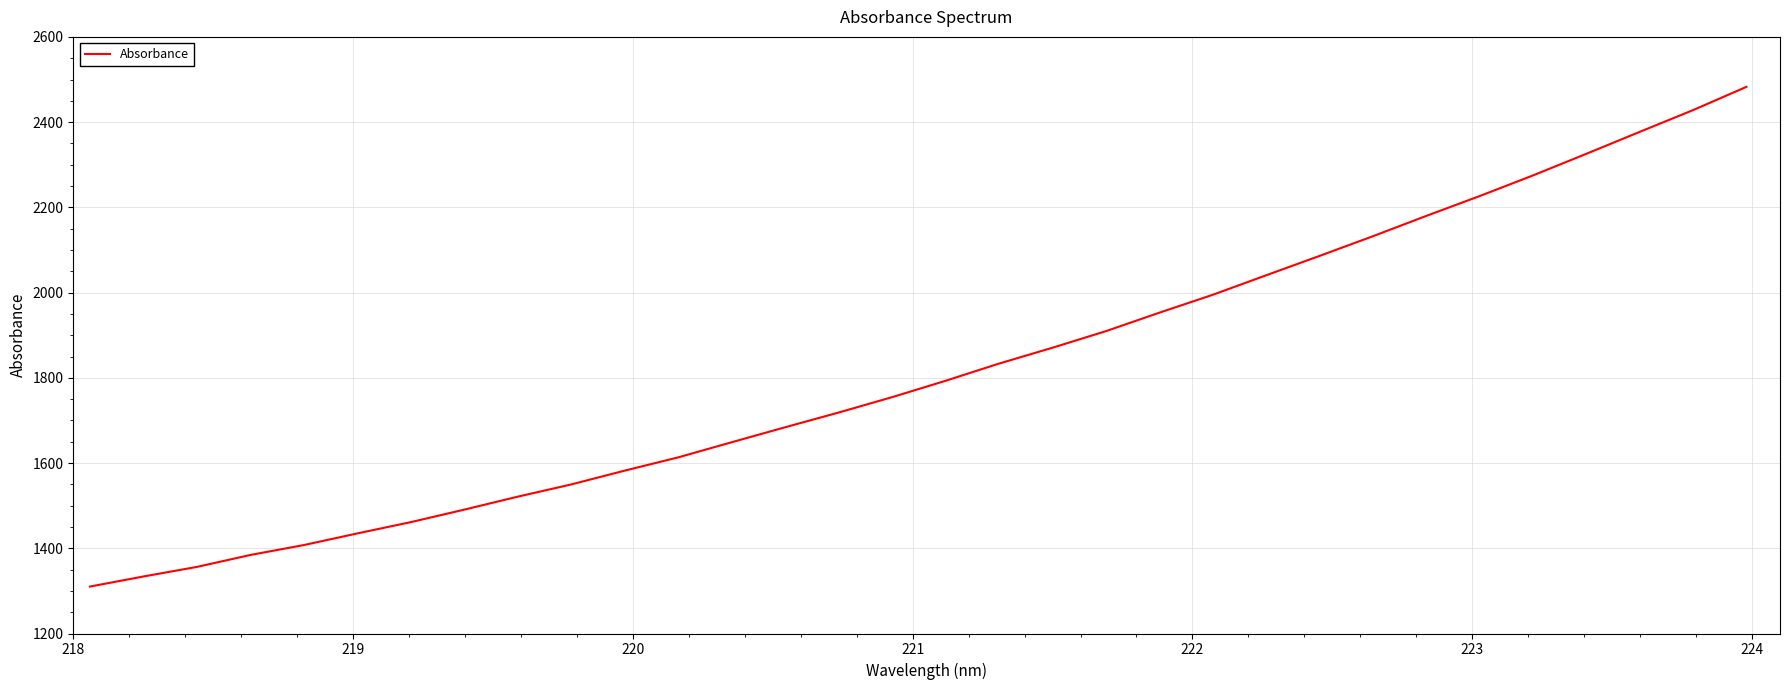

What is the maximum value shown in the chart?

2482.8